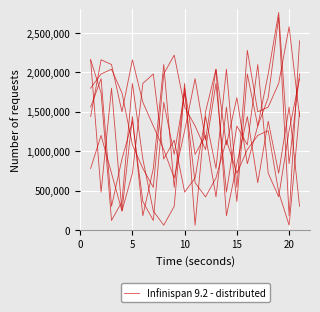

How many values are below 1200000?

10